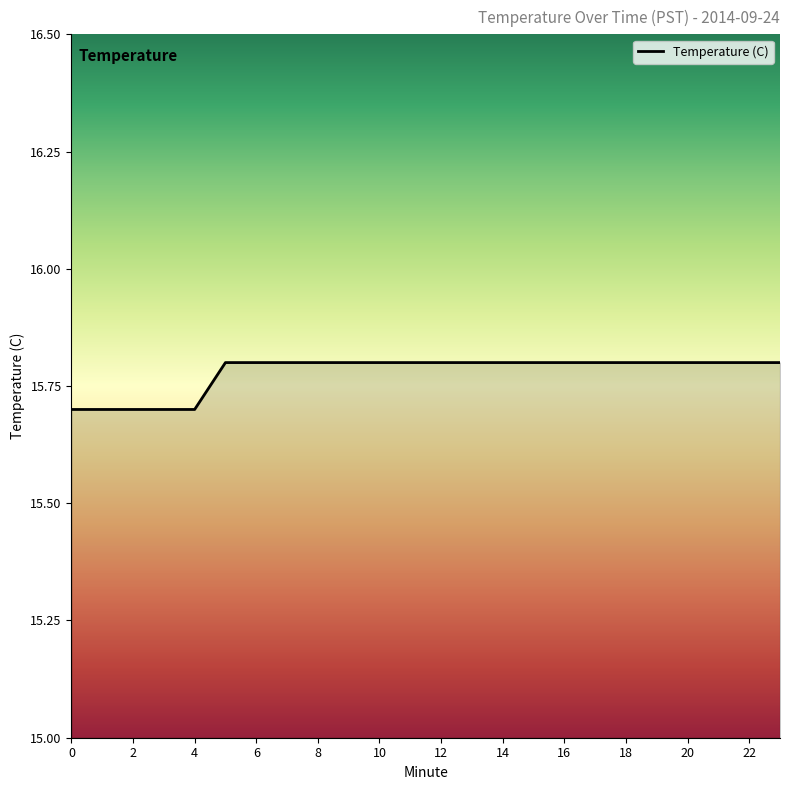

What is the maximum value shown in the chart?

15.8